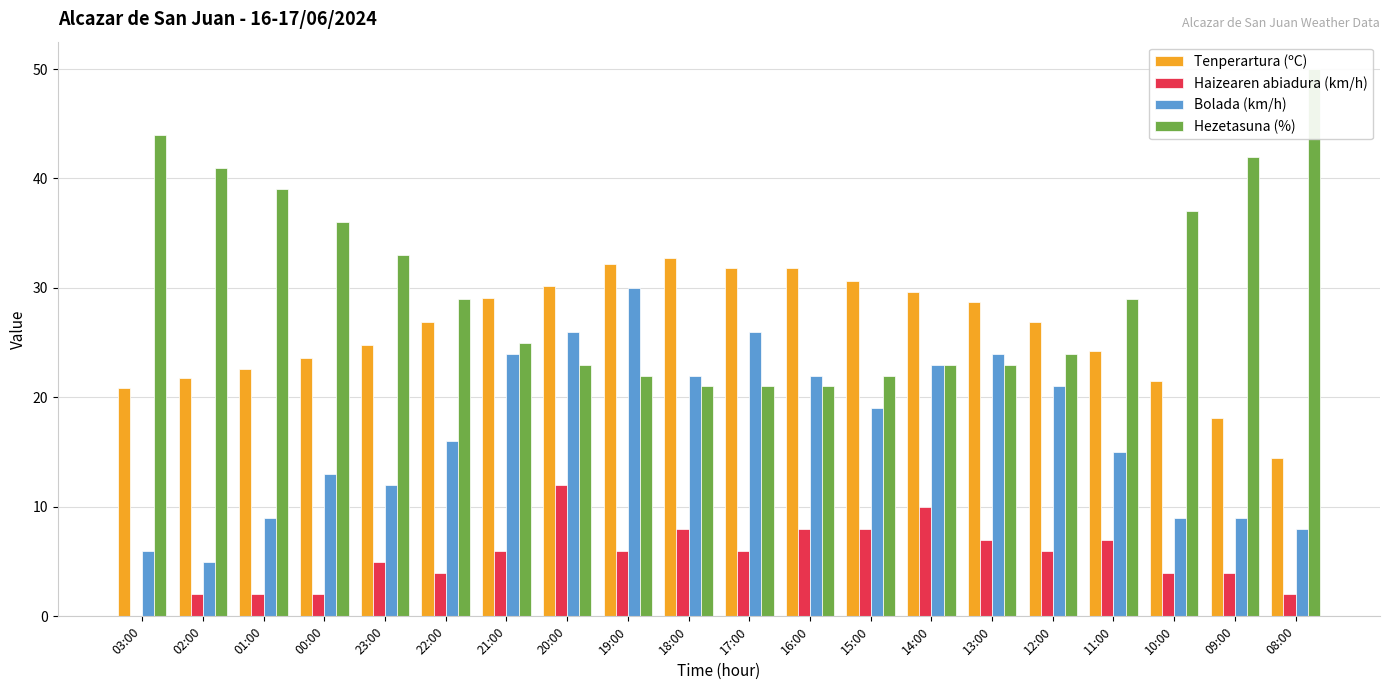

What is the label of the 17th bar from the left?

11:00